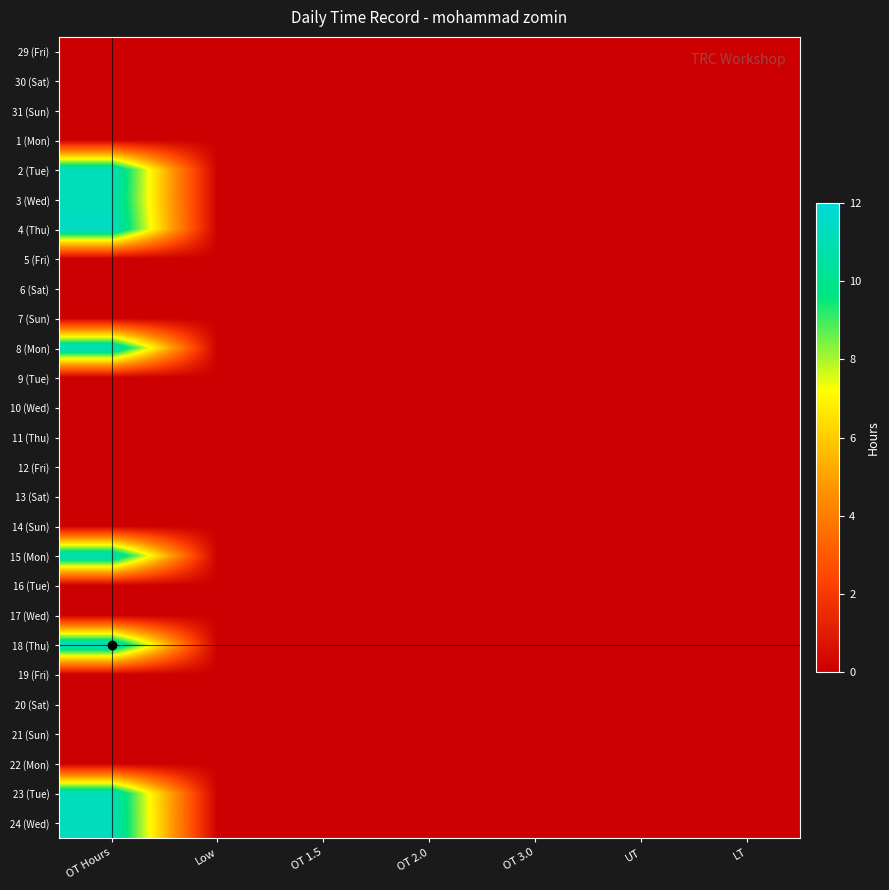

At which category is the sum across all series the highest?

OT Hours